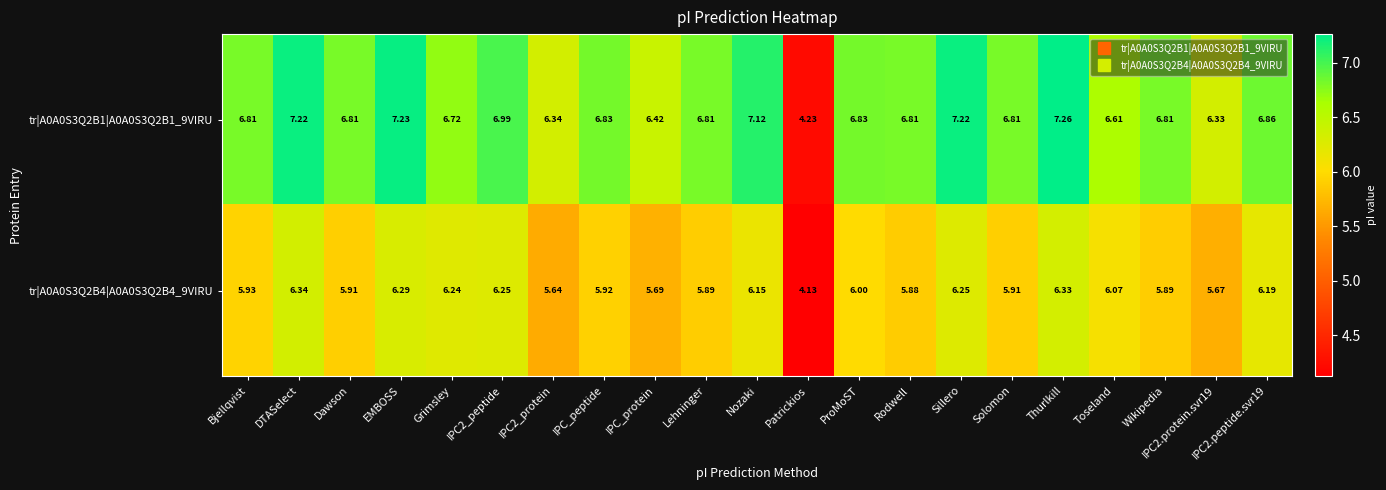

Which label corresponds to the smallest value in the chart?

Patrickios